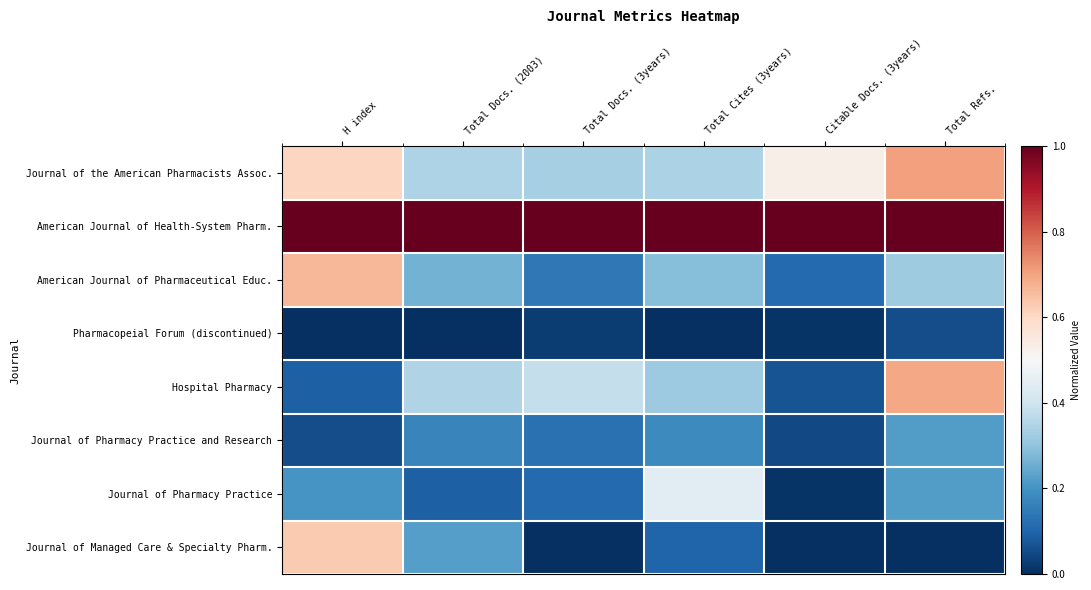

Which series has the widest spread of values?

Journal of Managed Care & Specialty Pharm.